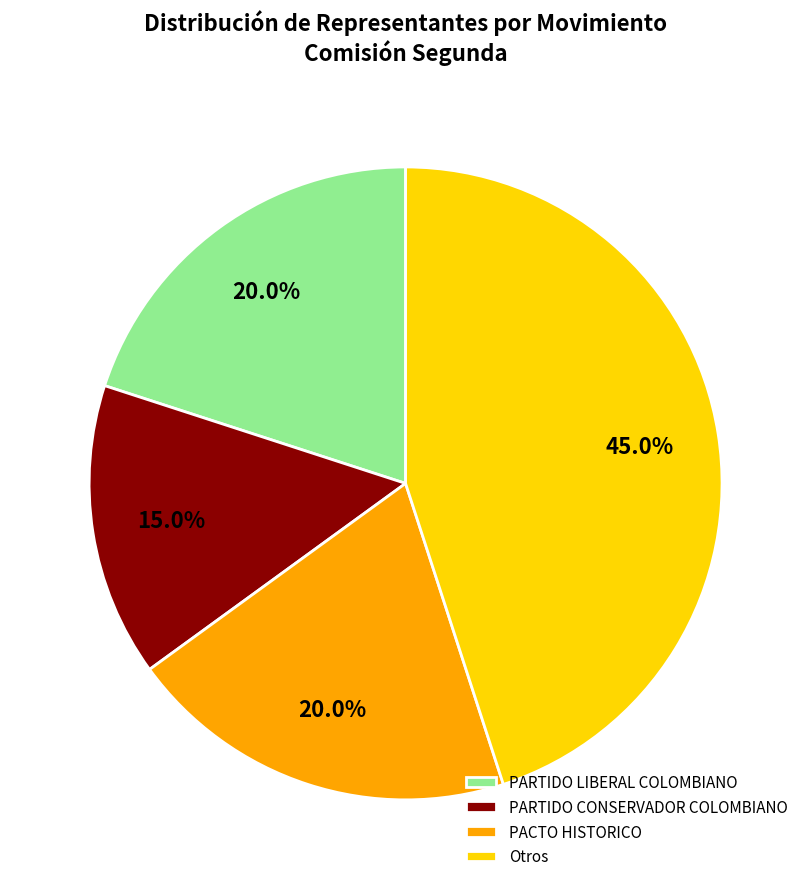

Which category has the biggest portion of the pie?

Otros